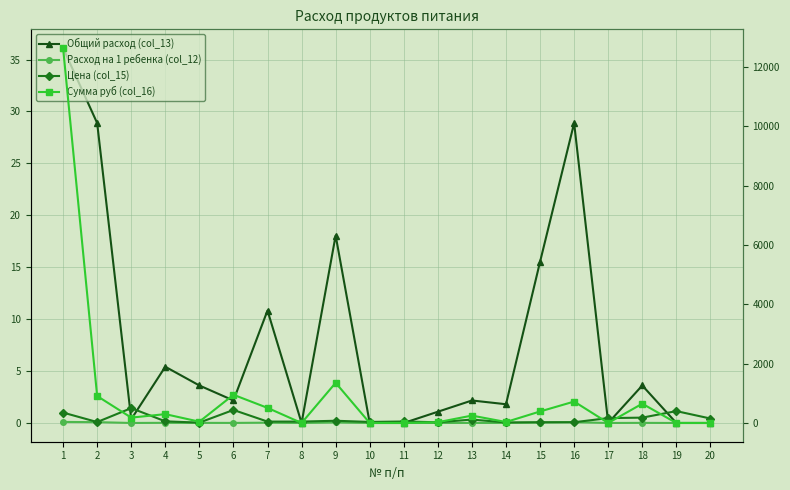

Between 5 and 16, which series saw the biggest shift?

Сумма руб (col_16)